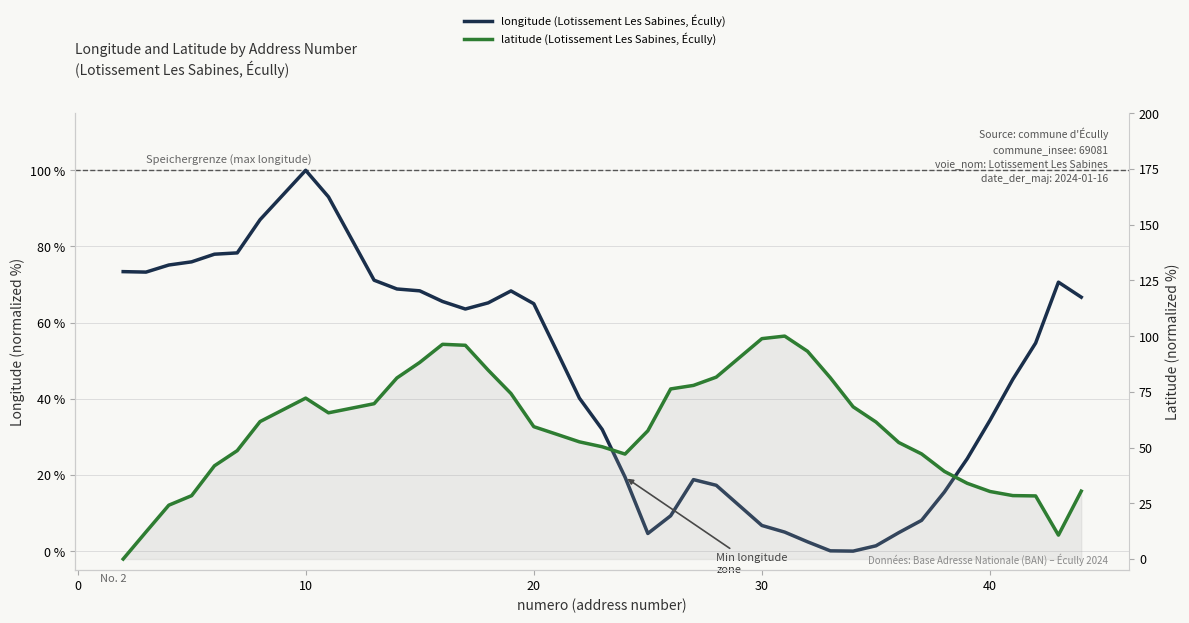

Is it true that longitude equals 115.7 at 12?

False